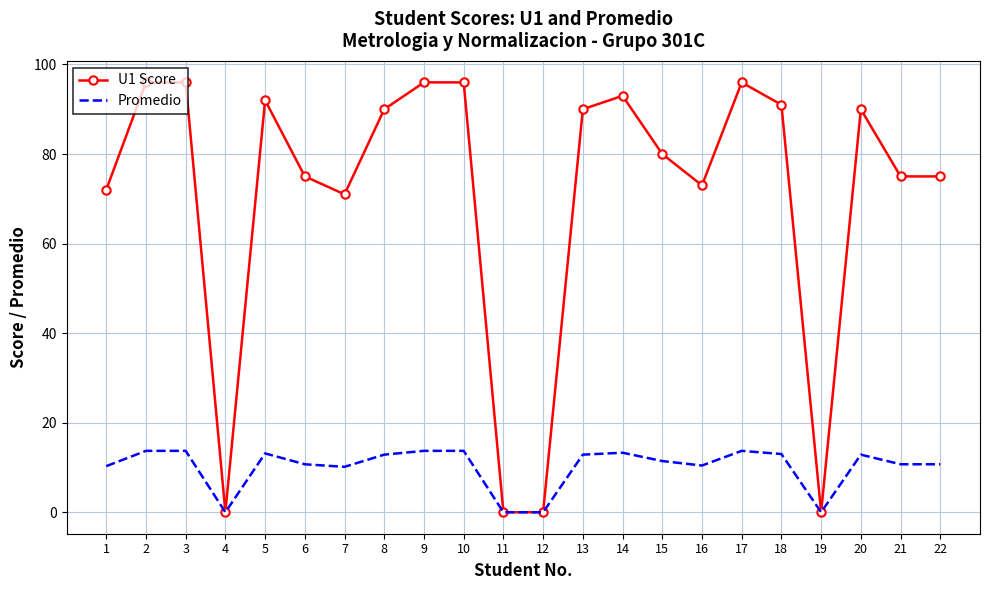

True or false: U1 Score has a value of 38.3 at 1.

False